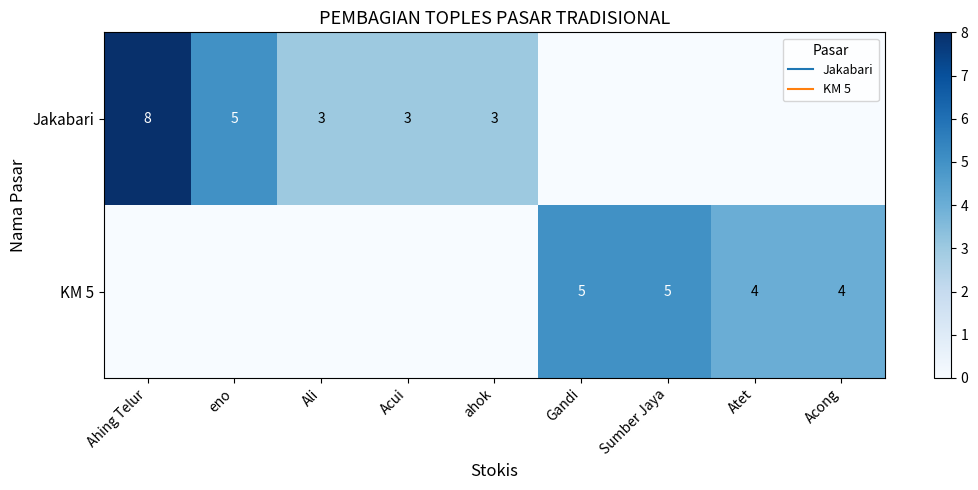

List the series in order of their peak value, highest first.

Jakabari, KM 5